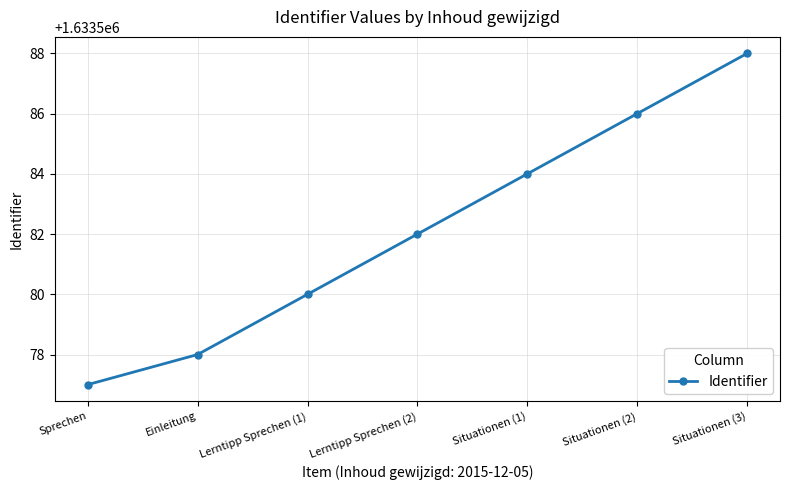

Rank the categories by value from highest to lowest.

Situationen (3), Situationen (2), Situationen (1), Lerntipp Sprechen (2), Lerntipp Sprechen (1), Einleitung, Sprechen